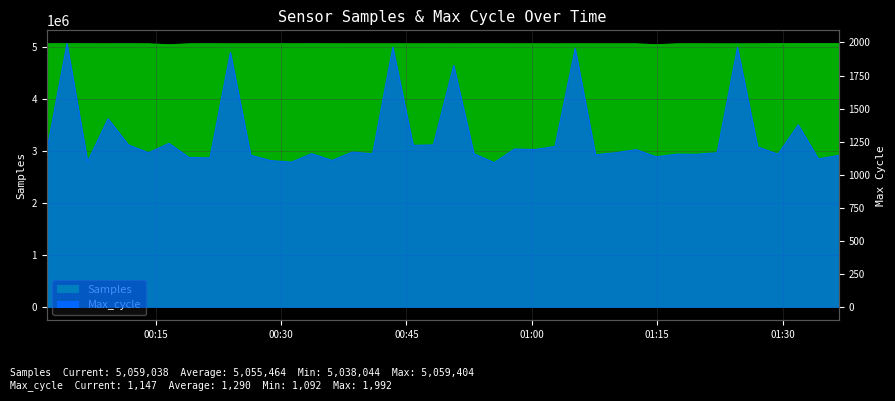

What is the approximate value of Samples at 2022/12/06 01:12:29, to the nearest 50?

5055850